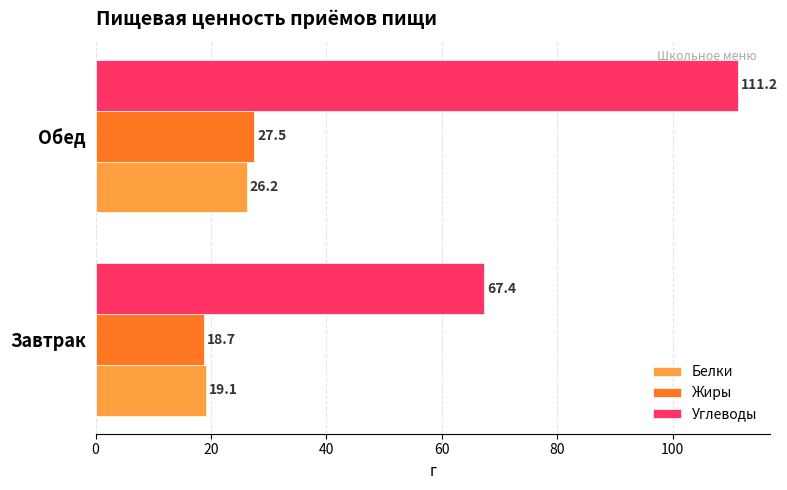

What is the minimum value for Углеводы?

67.4